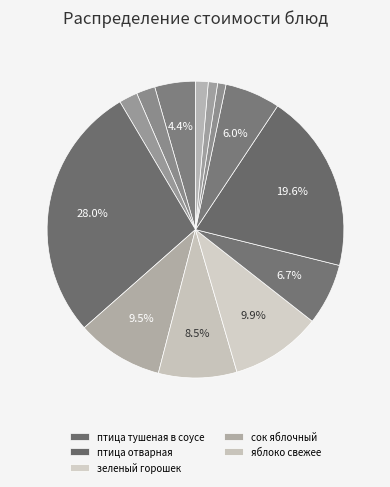

What is the largest slice in the pie chart?

птица тушеная в соусе